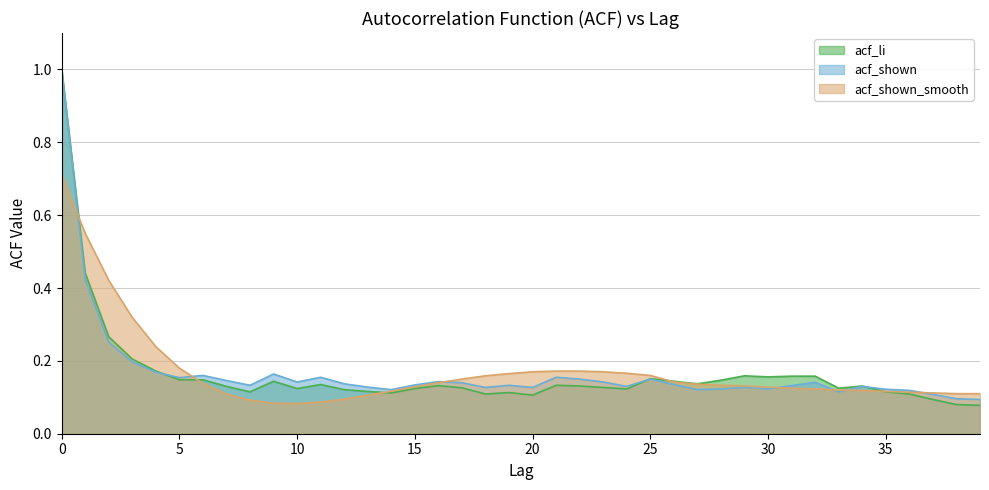

Reading left to right, extract all data points from this chart.

acf_li: 0=1.0	1=0.4	2=0.3	3=0.2	4=0.2	5=0.1	6=0.1	7=0.1	8=0.1	9=0.1	10=0.1	11=0.1	12=0.1	13=0.1	14=0.1	15=0.1	16=0.1	17=0.1	18=0.1	19=0.1	20=0.1	21=0.1	22=0.1	23=0.1	24=0.1	25=0.2	26=0.1	27=0.1	28=0.1	29=0.2	30=0.2	31=0.2	32=0.2	33=0.1	34=0.1	35=0.1	36=0.1	37=0.1	38=0.1	39=0.1
acf_shown: 0=1.0	1=0.4	2=0.3	3=0.2	4=0.2	5=0.2	6=0.2	7=0.1	8=0.1	9=0.2	10=0.1	11=0.2	12=0.1	13=0.1	14=0.1	15=0.1	16=0.1	17=0.1	18=0.1	19=0.1	20=0.1	21=0.2	22=0.1	23=0.1	24=0.1	25=0.1	26=0.1	27=0.1	28=0.1	29=0.1	30=0.1	31=0.1	32=0.1	33=0.1	34=0.1	35=0.1	36=0.1	37=0.1	38=0.1	39=0.1
acf_shown_smooth: 0=0.7	1=0.6	2=0.4	3=0.3	4=0.2	5=0.2	6=0.1	7=0.1	8=0.1	9=0.1	10=0.1	11=0.1	12=0.1	13=0.1	14=0.1	15=0.1	16=0.1	17=0.1	18=0.2	19=0.2	20=0.2	21=0.2	22=0.2	23=0.2	24=0.2	25=0.2	26=0.1	27=0.1	28=0.1	29=0.1	30=0.1	31=0.1	32=0.1	33=0.1	34=0.1	35=0.1	36=0.1	37=0.1	38=0.1	39=0.1